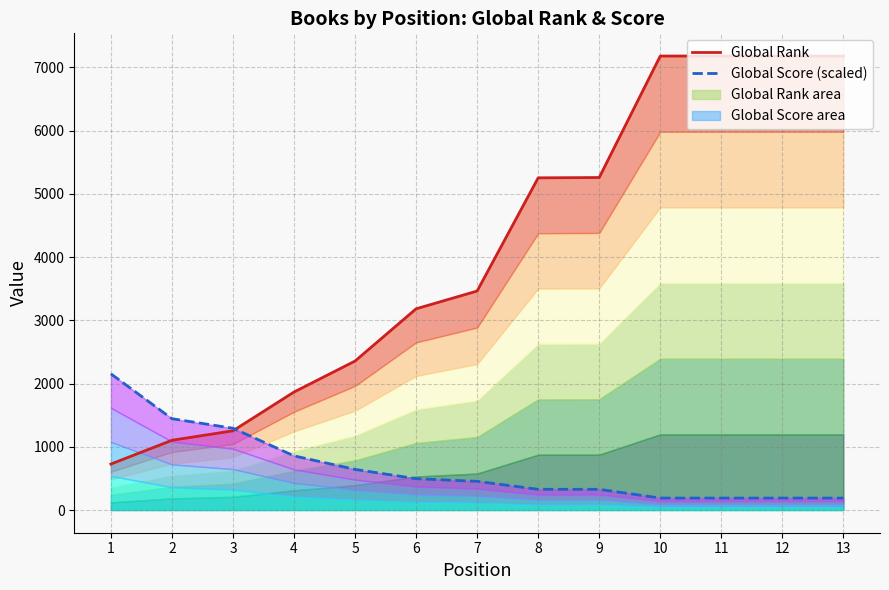

True or false: Global Score (scaled) and Global Rank intersect in this chart.

True